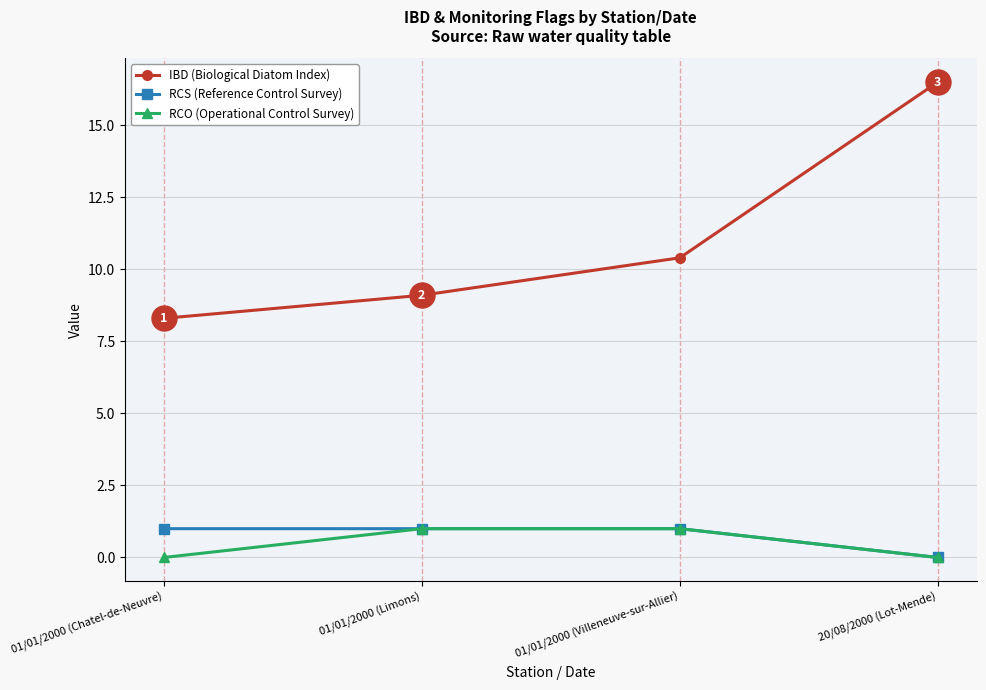

Does the chart display data point markers on the line(s)?

Yes